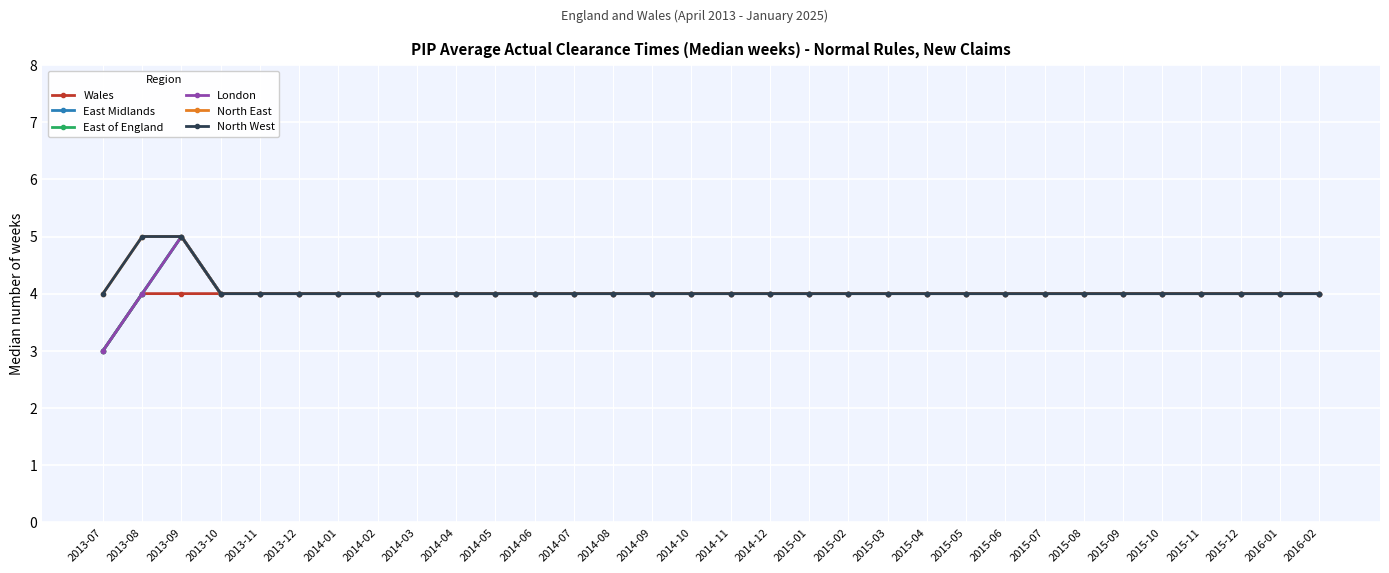

Is this an area chart (filled region under the line)?

No